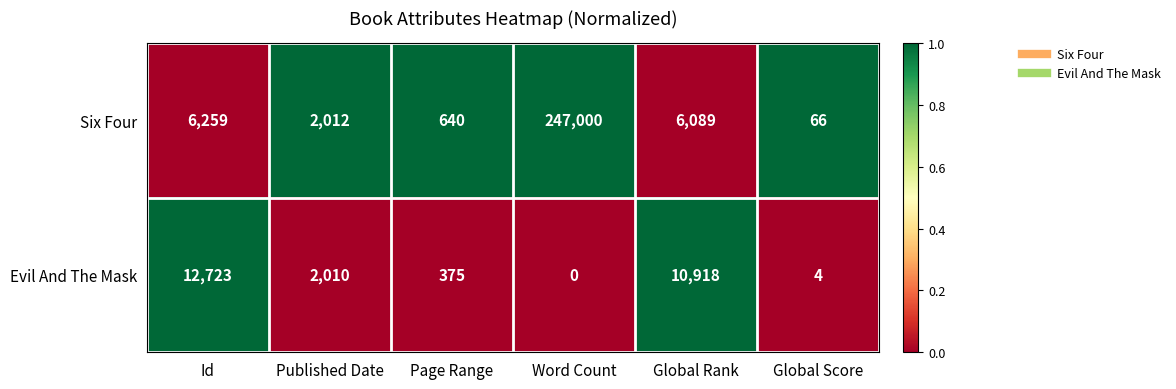

Where is Evil And The Mask nearest to the value 6361?

Published Date